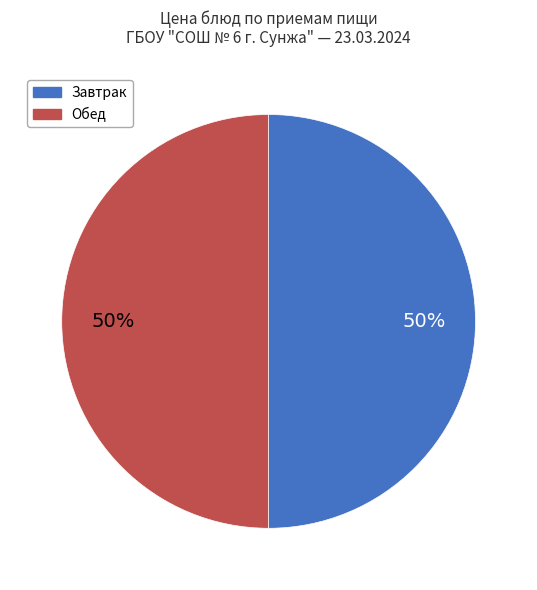

To the nearest percent, what is the average slice percentage?

50%